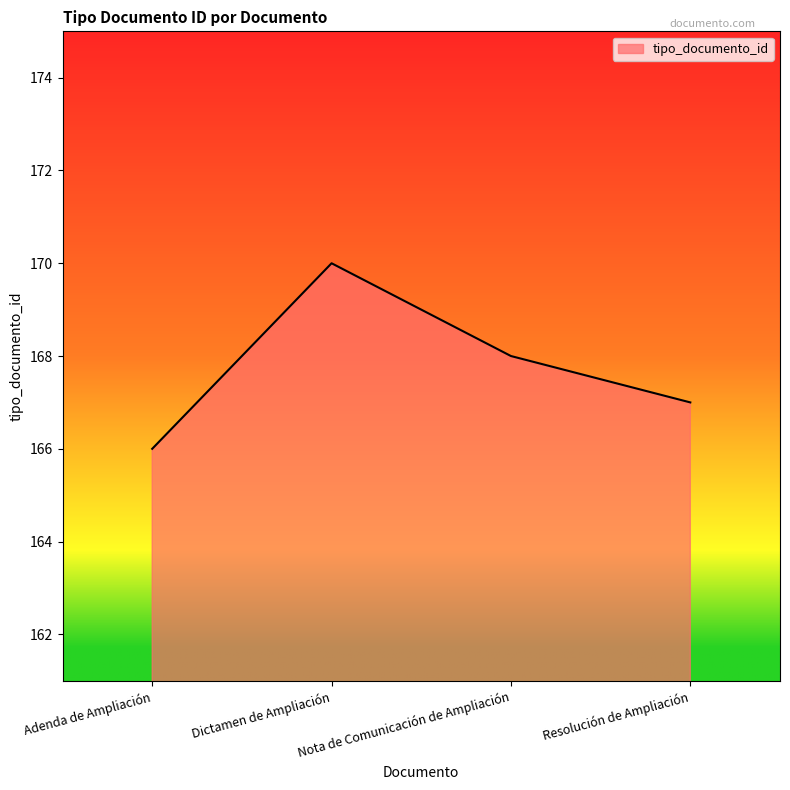

List the labels in order of value, largest first.

Dictamen de Ampliación, Nota de Comunicación de Ampliación, Resolución de Ampliación, Adenda de Ampliación